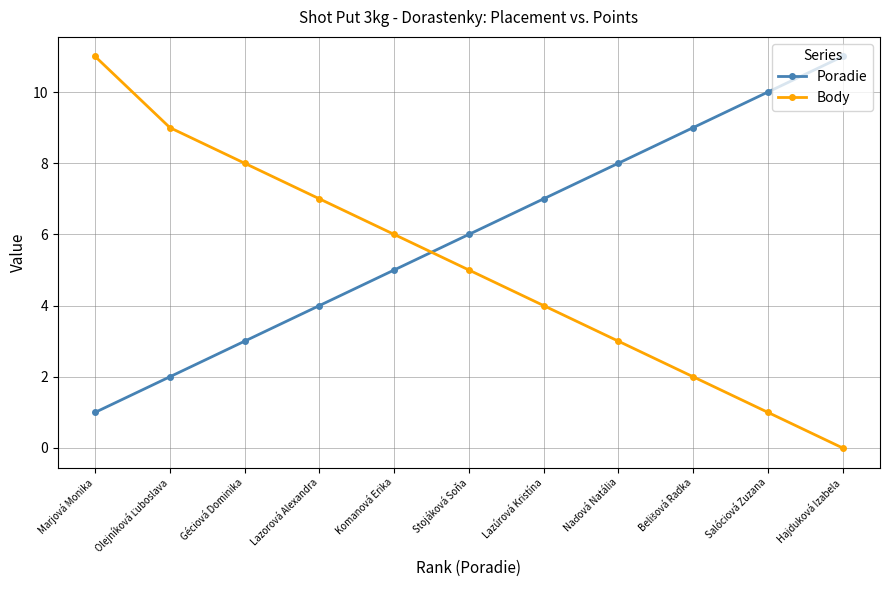

What is the sum of the Body values at Lazorová Alexandra and Géciová Dominika?

15